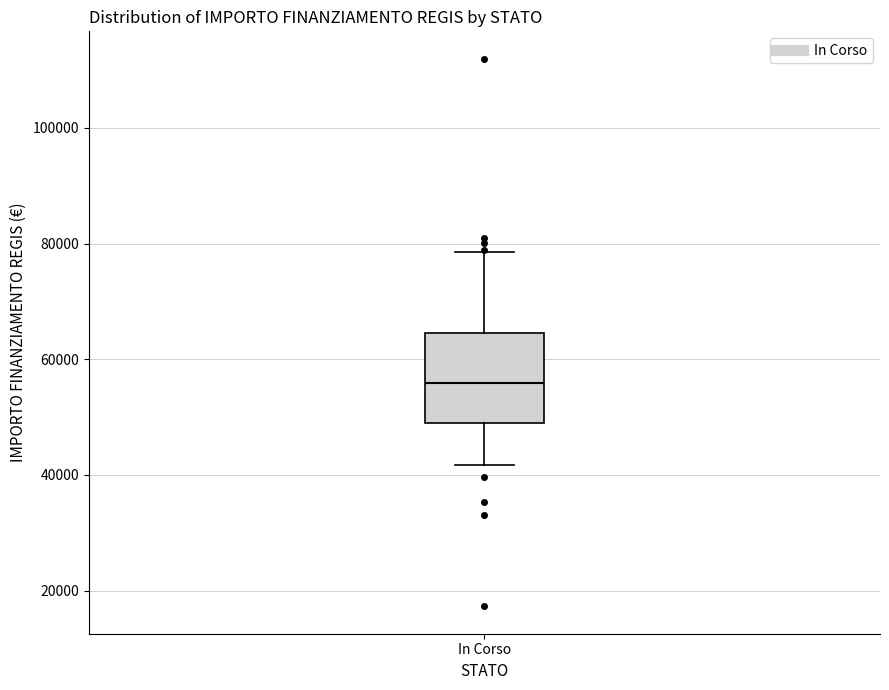

Where is the lower edge of the box for In Corso on the y-axis? The values are not printed on the chart, so give them approximately, as read against the axis.

50000